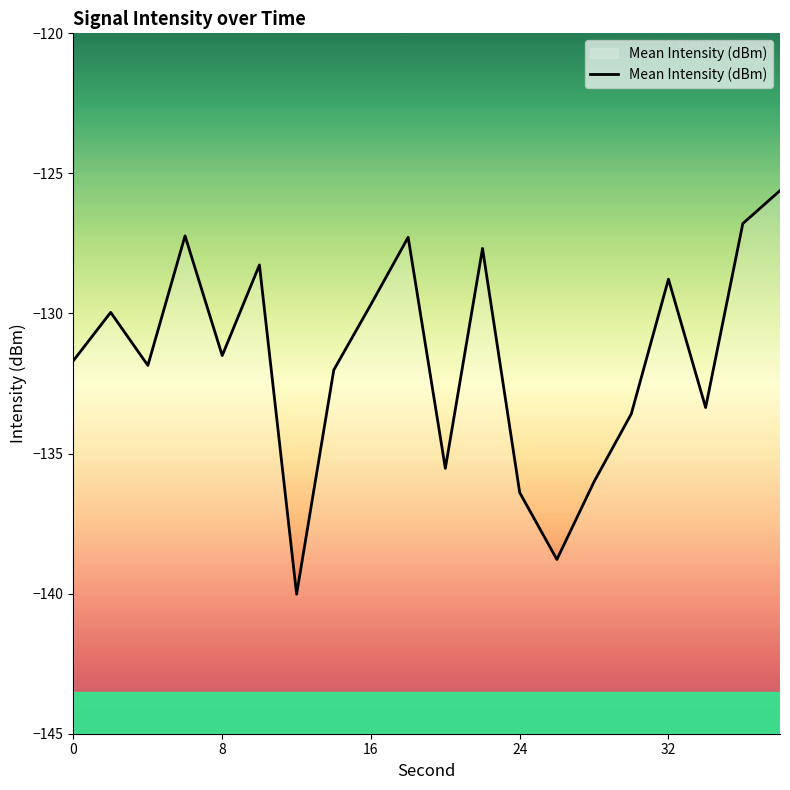

At which label does the data first exceed -131?

2